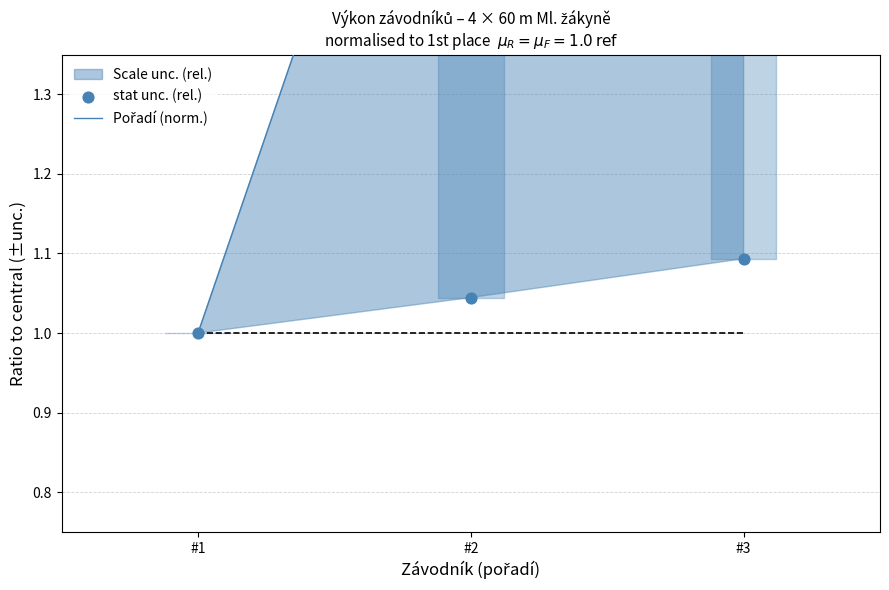

What is the total value across all series at #3?

4.1